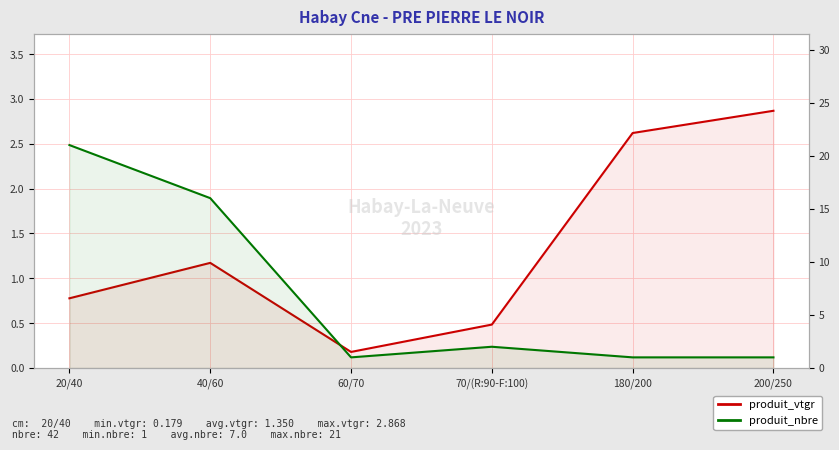

What is the value of the produit_nbre point at the 1st from the left?

21.0